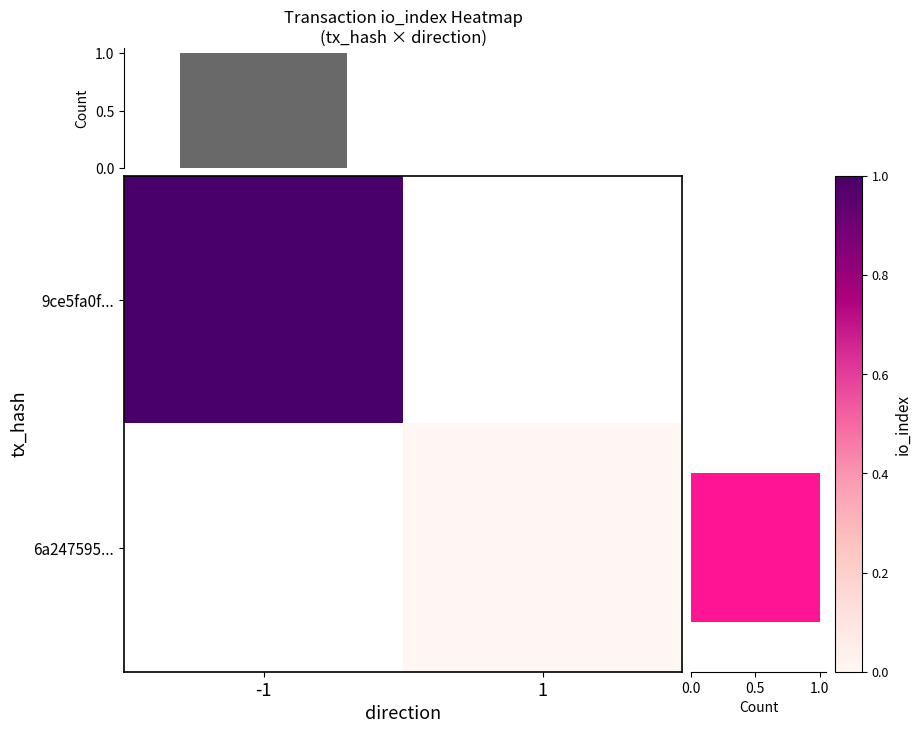

List the labels in order of column sum value, smallest first.

1, -1